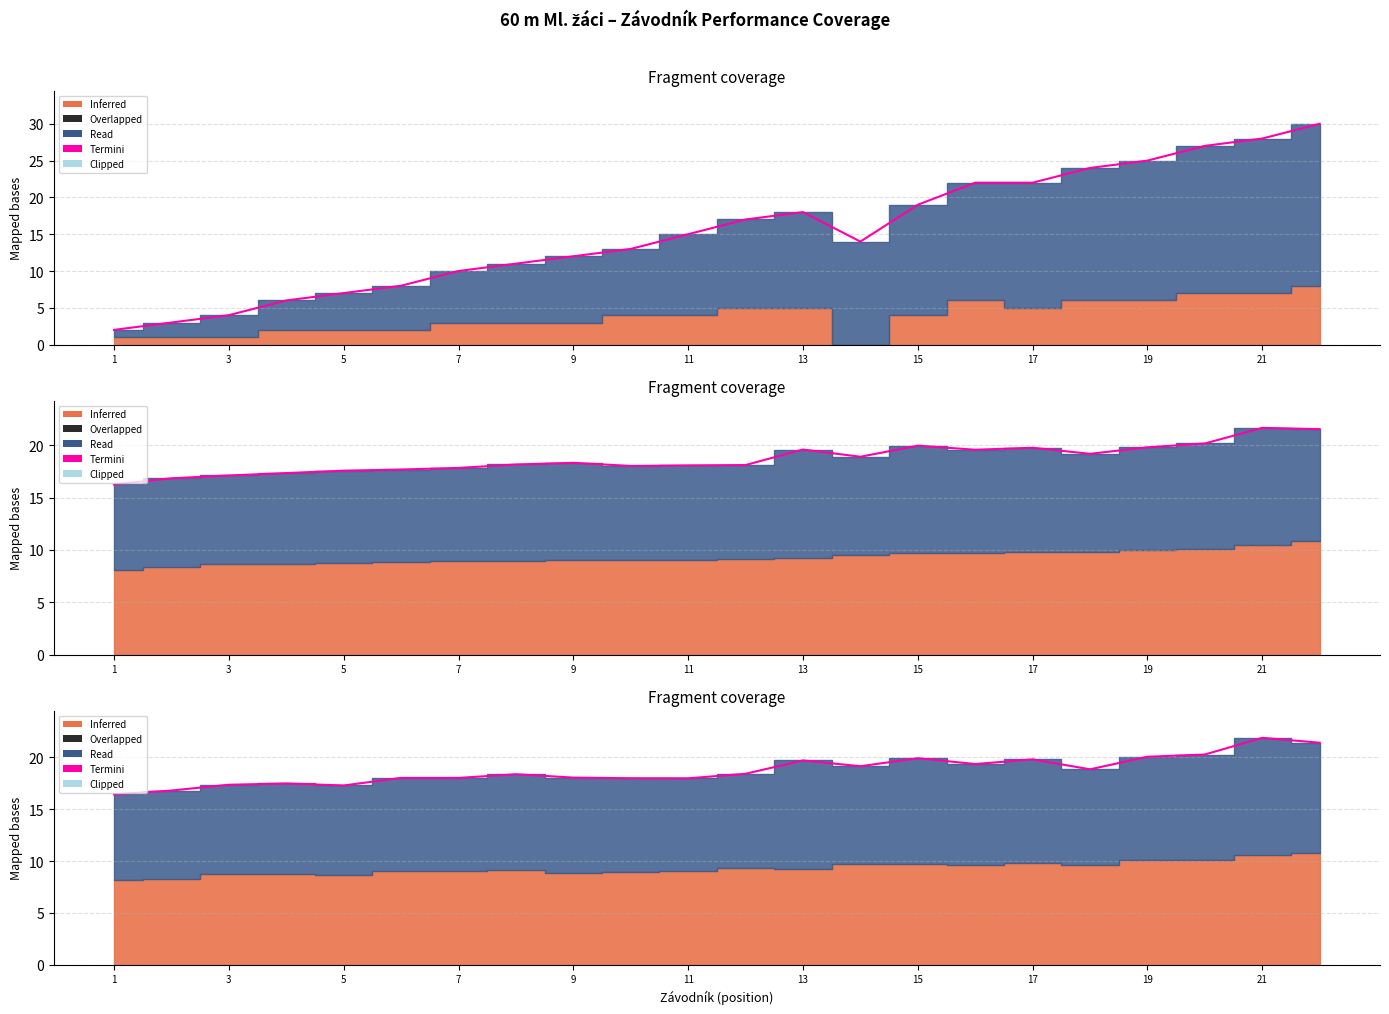

The chart shows a value of 10.1 at 5. True or false?

False